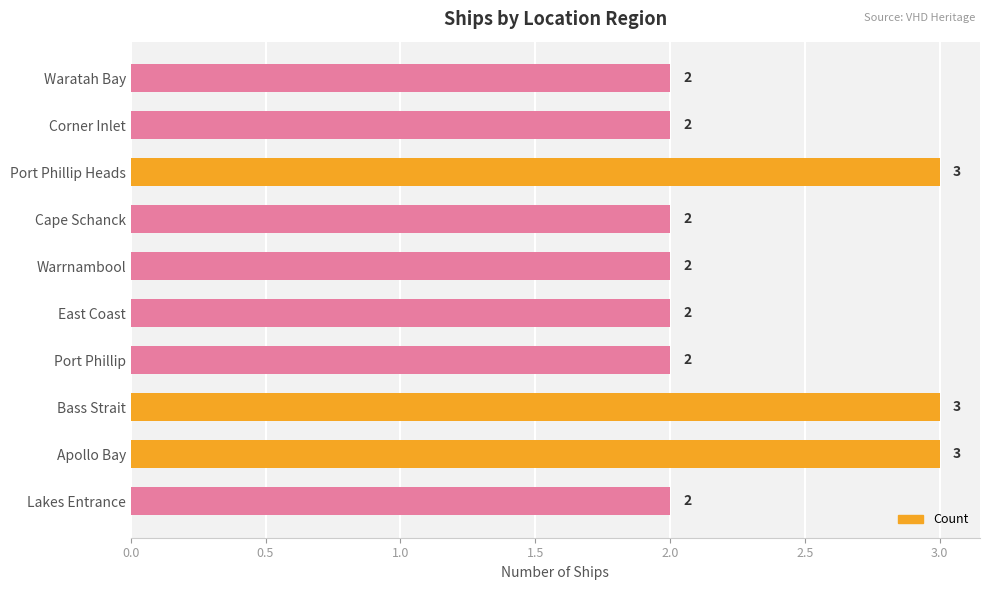

What is the maximum value shown in the chart?

3